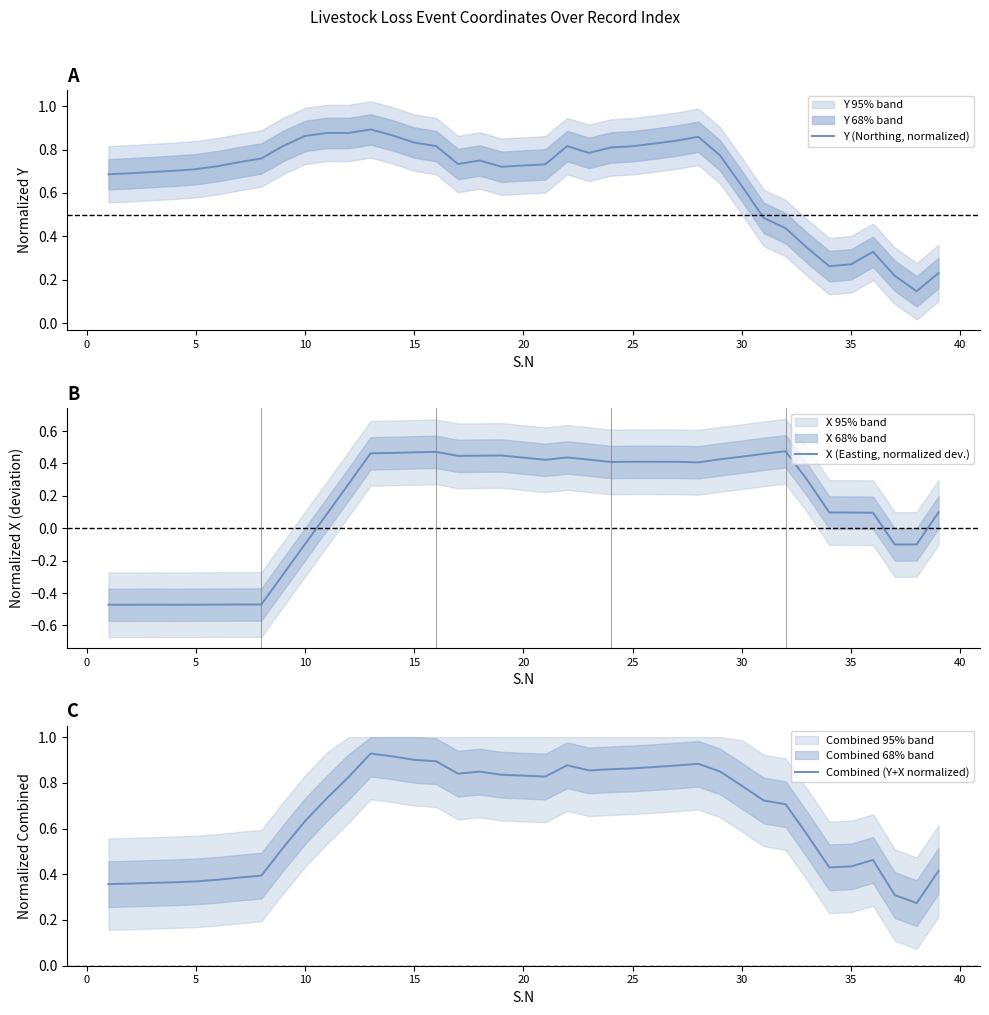

Is the value of Y (Northing, normalized) at 18 greater than the value of Combined (Y+X normalized) at 36?

Yes